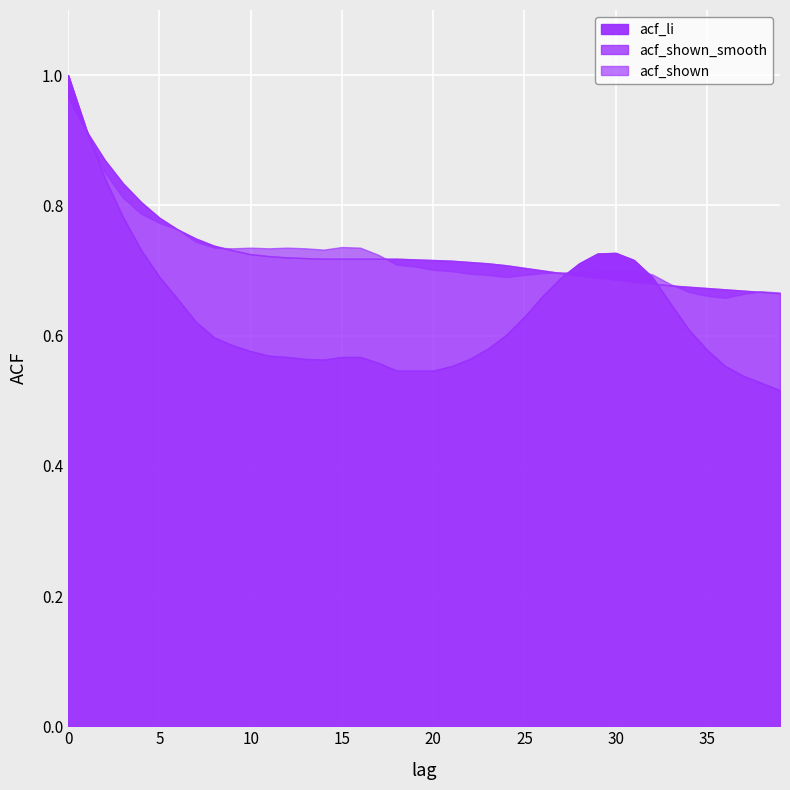

The value of acf_shown at 16 is 0.5. True or false?

False